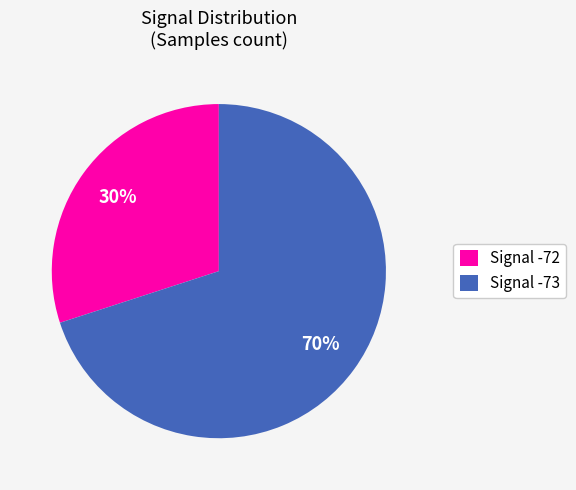

Is Signal -72 the majority of the pie?

No